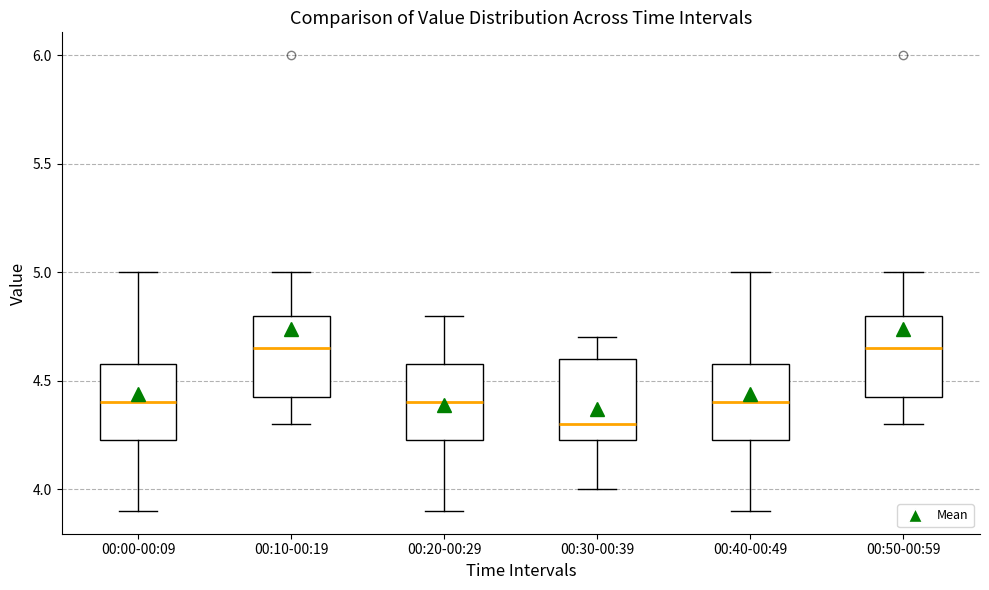

Reading left to right, transcribe this box plot: for each box, give where its median line is, the range the box spans, and where its two whiskers end, as read against the y-axis. The values are not printed on the chart, so give them approximately, as read against the axis.

00:00-00:09: median 4.40, box 4.25 to 4.60, whiskers 3.90 to 5.00
00:10-00:19: median 4.65, box 4.45 to 4.80, whiskers 4.30 to 5.00
00:20-00:29: median 4.40, box 4.25 to 4.60, whiskers 3.90 to 4.80
00:30-00:39: median 4.30, box 4.25 to 4.60, whiskers 4.00 to 4.70
00:40-00:49: median 4.40, box 4.25 to 4.60, whiskers 3.90 to 5.00
00:50-00:59: median 4.65, box 4.45 to 4.80, whiskers 4.30 to 5.00